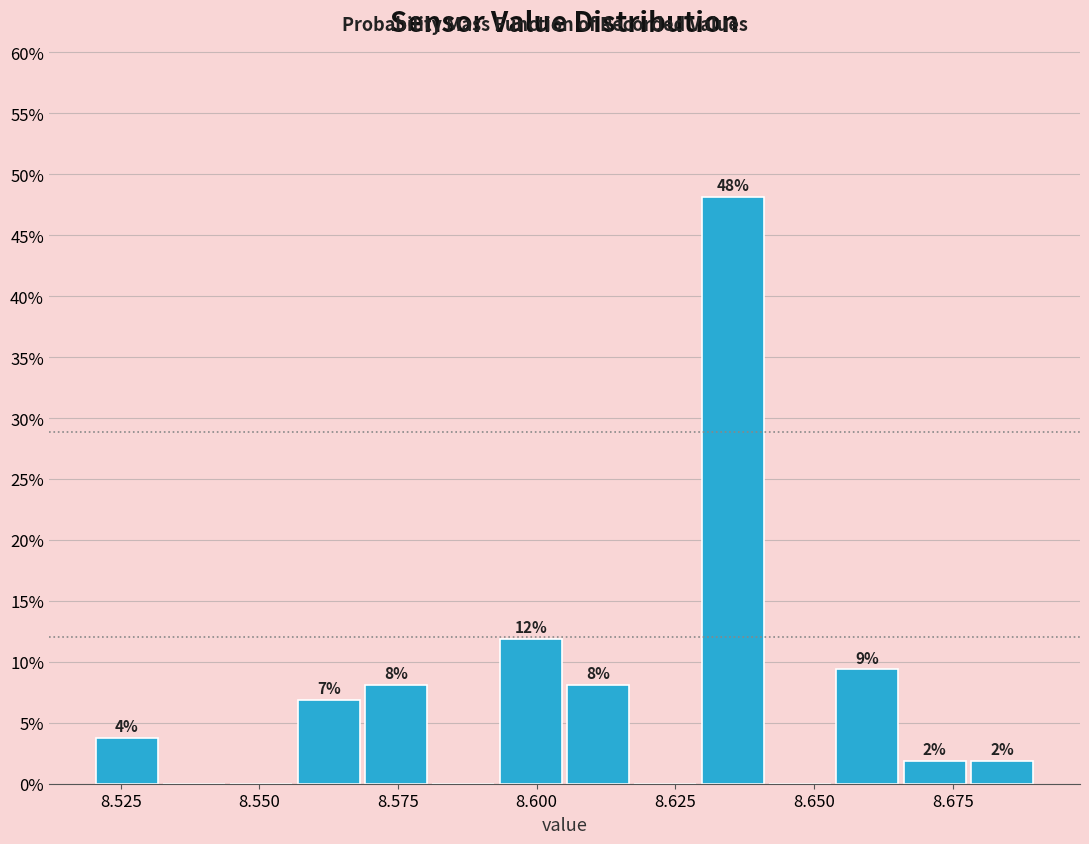

Around what value on the x-axis is the tallest bar? Give the approximate position of its centre, as read against the axis.

8.635